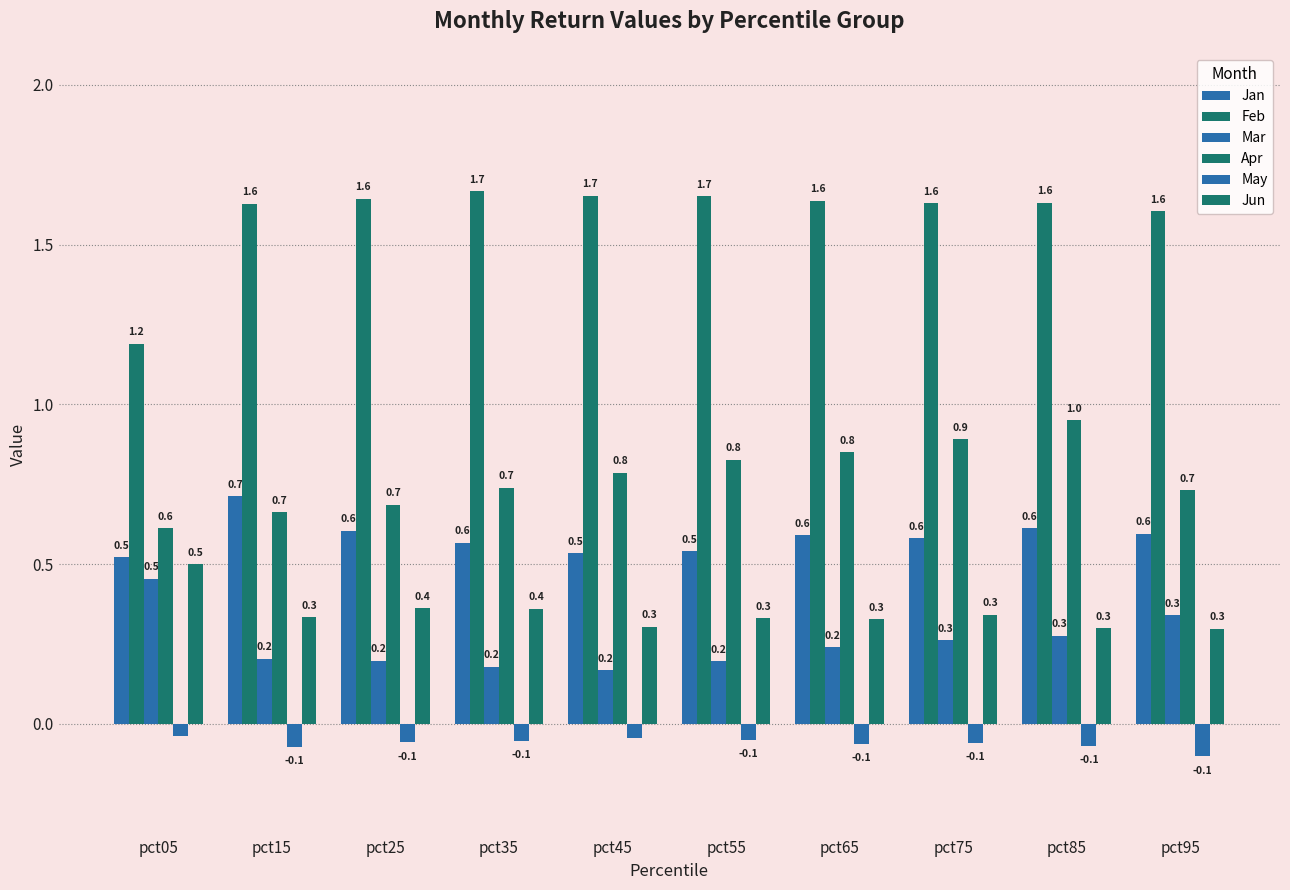

What is the sum of the May values at pct95 and pct15?

-0.2